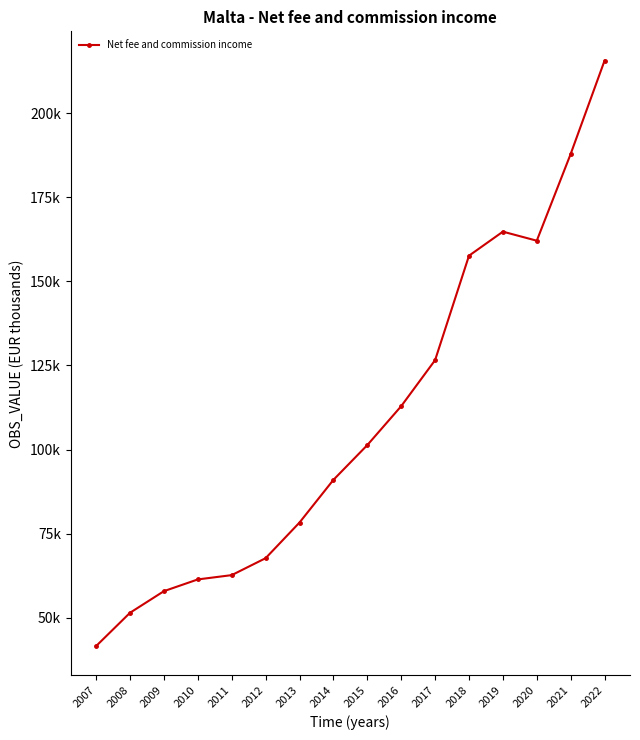

Does the chart have visible grid lines?

No